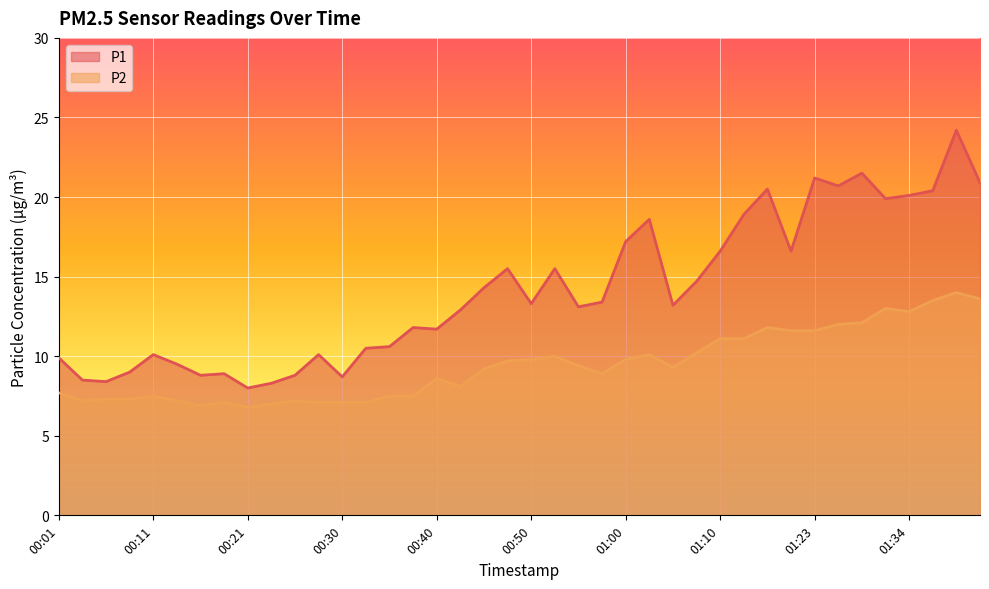

What is the total value across all series at 00:23?

15.3